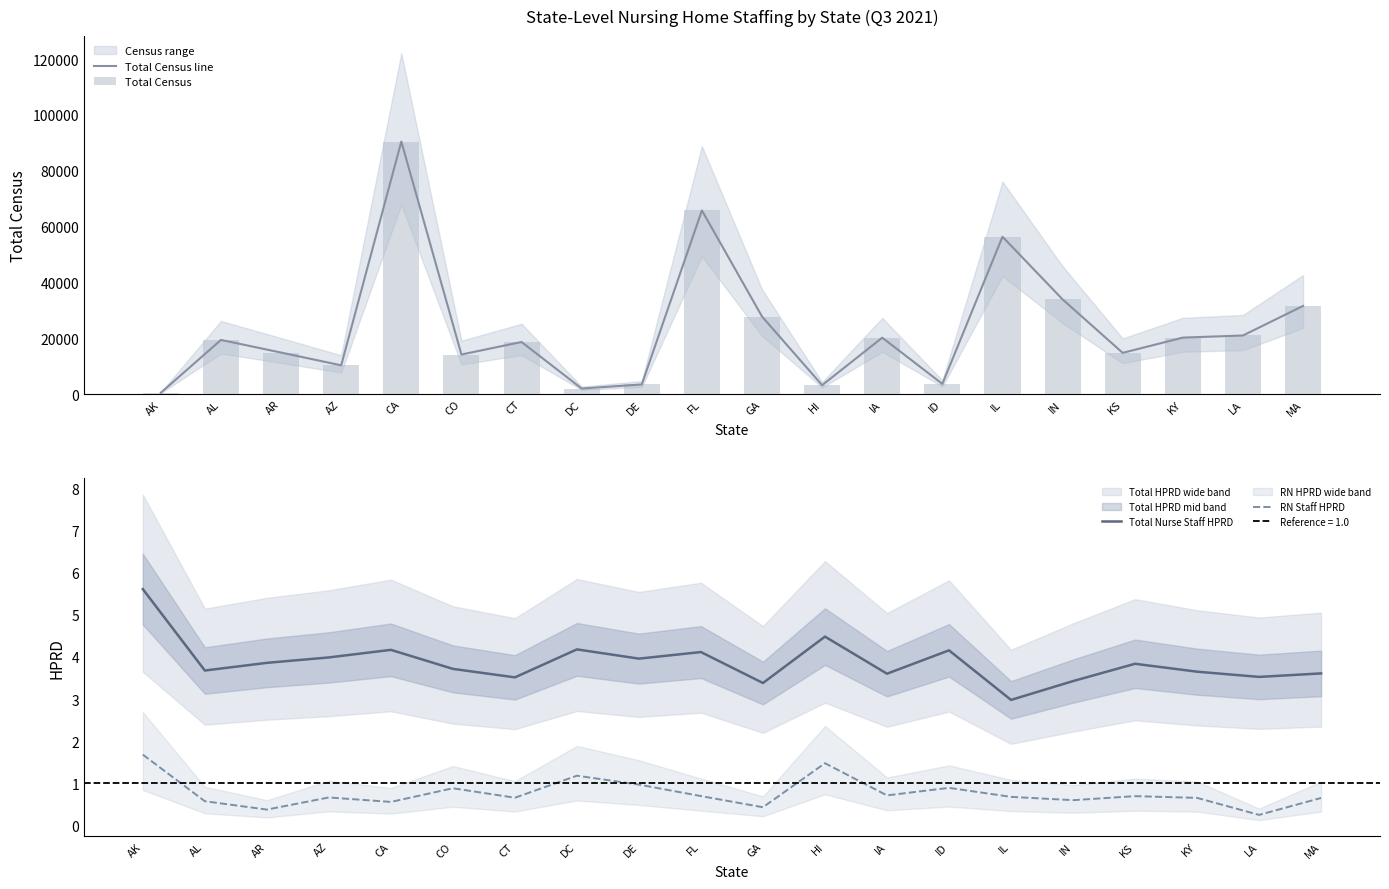

Are the bars horizontal?

No